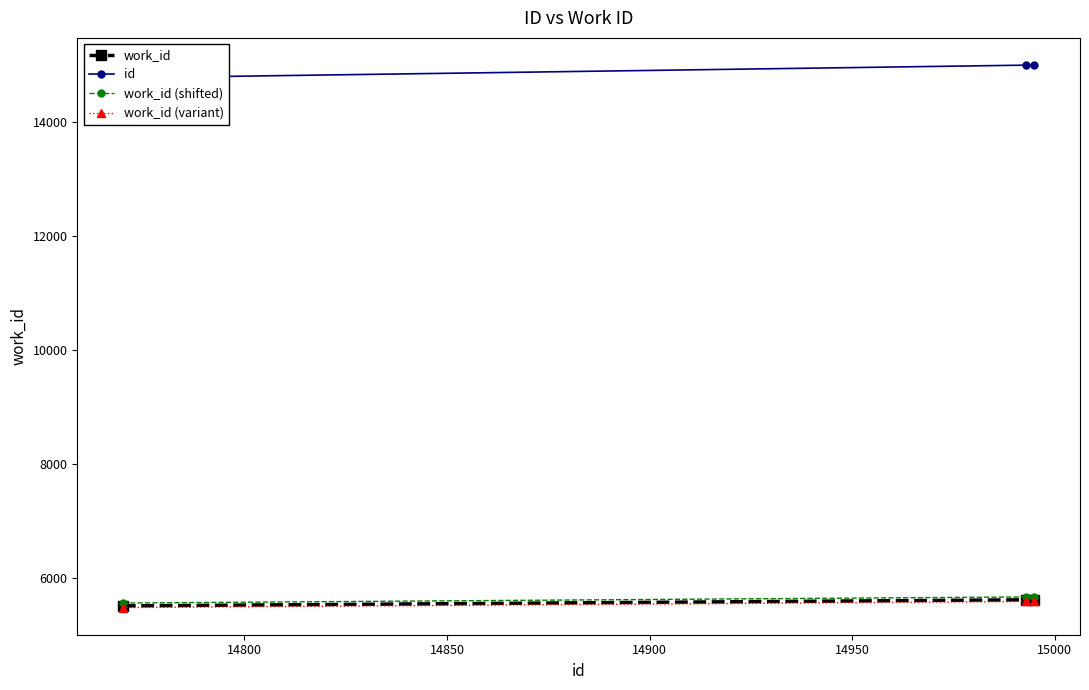

How many data points does each series have?

3